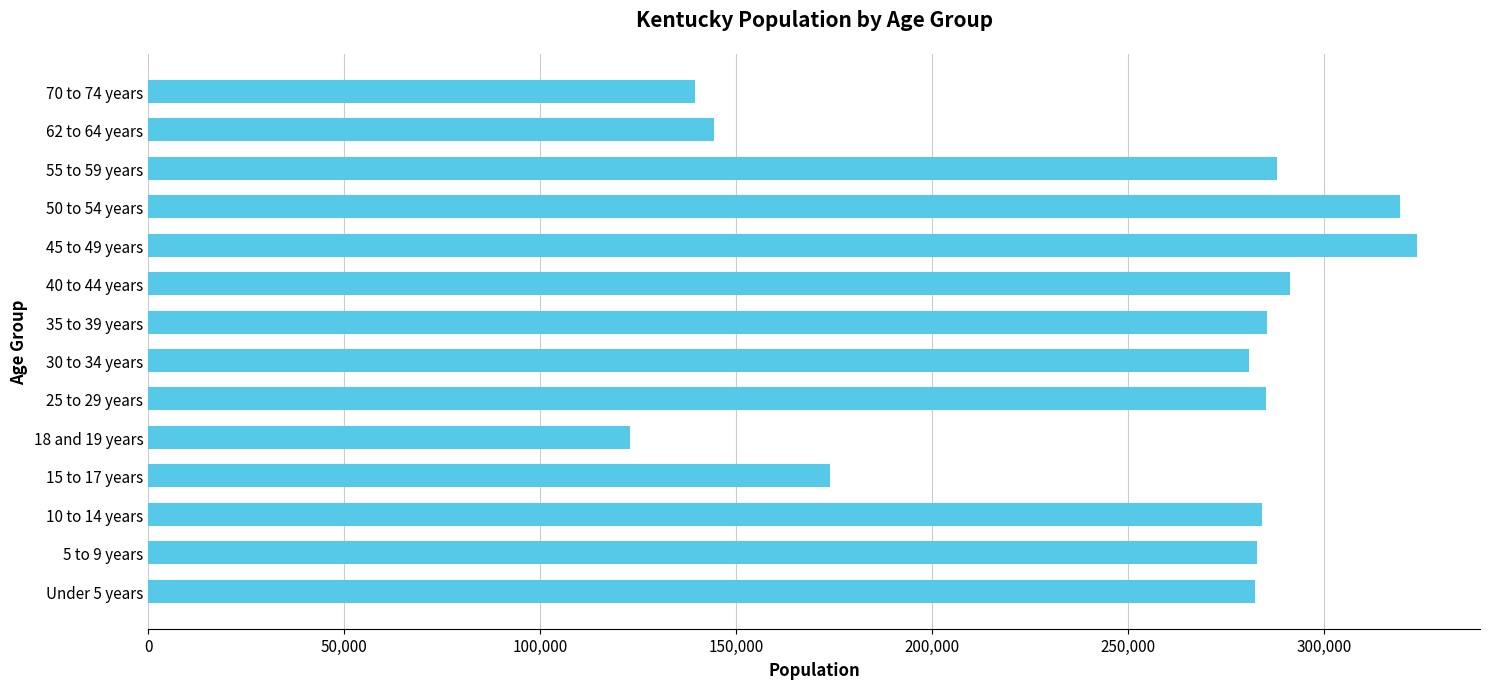

The value at 15 to 17 years is 173962. True or false?

True